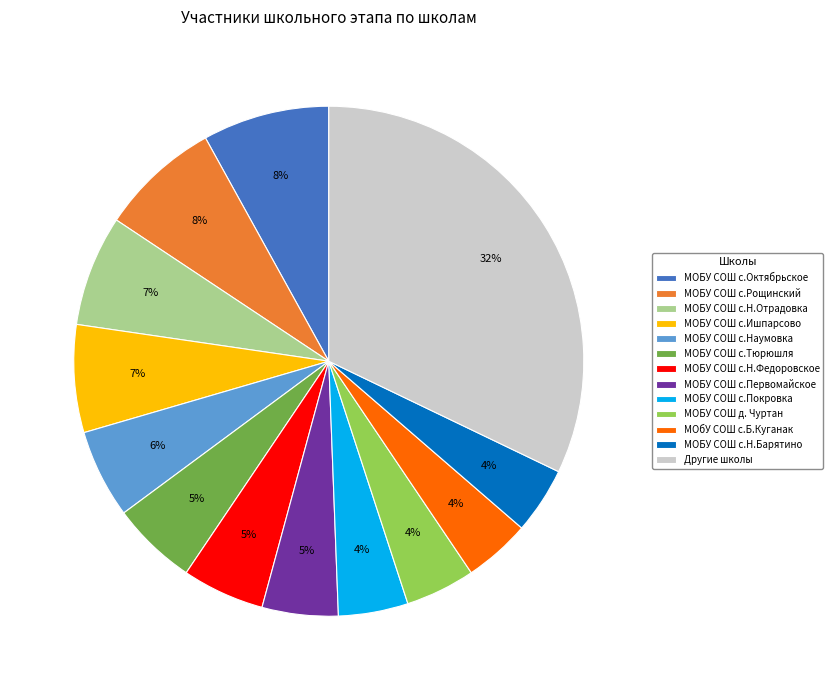

To the nearest percent, what is the average slice percentage?

8%